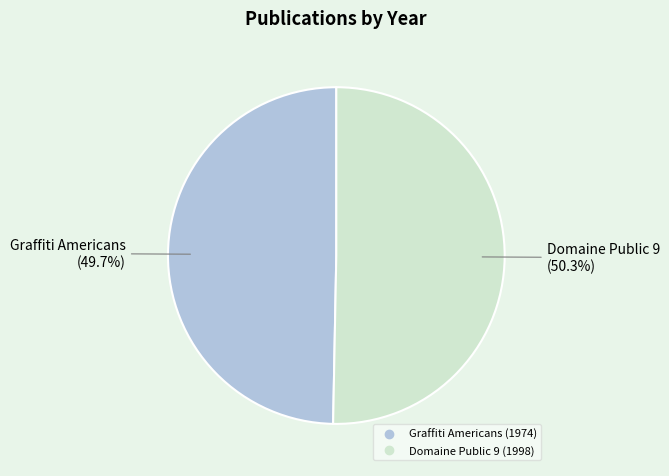

To the nearest percent, what is the difference between the Domaine Public 9 and Graffiti Americans slice percentages?

1%